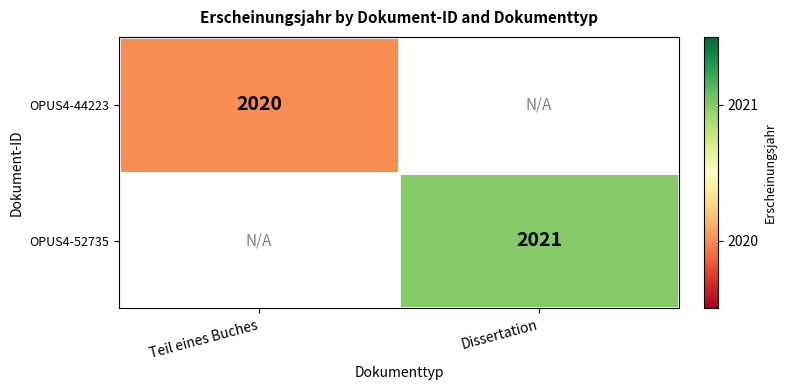

True or false: OPUS4-52735 has a value of 2021 at Dissertation.

True